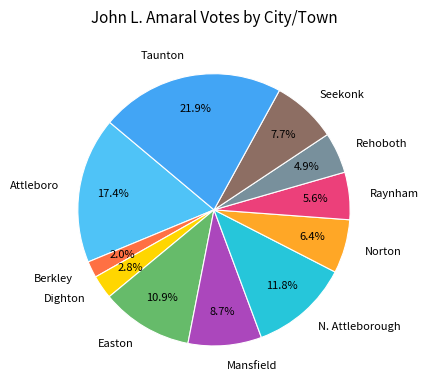

True or false: Seekonk accounts for 8% of the total.

True